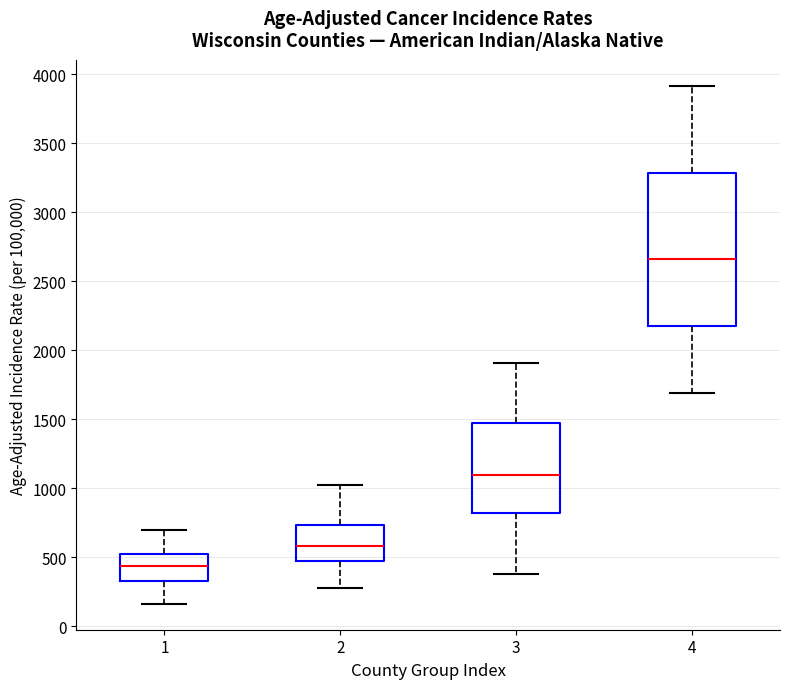

Reading left to right, transcribe this box plot: for each box, give where its median line is, the range the box spans, and where its two whiskers end, as read against the y-axis. The values are not printed on the chart, so give them approximately, as read against the axis.

1: median 450, box 350 to 550, whiskers 150 to 700
2: median 600, box 500 to 750, whiskers 300 to 1050
3: median 1100, box 800 to 1450, whiskers 400 to 1900
4: median 2650, box 2150 to 3300, whiskers 1700 to 3900